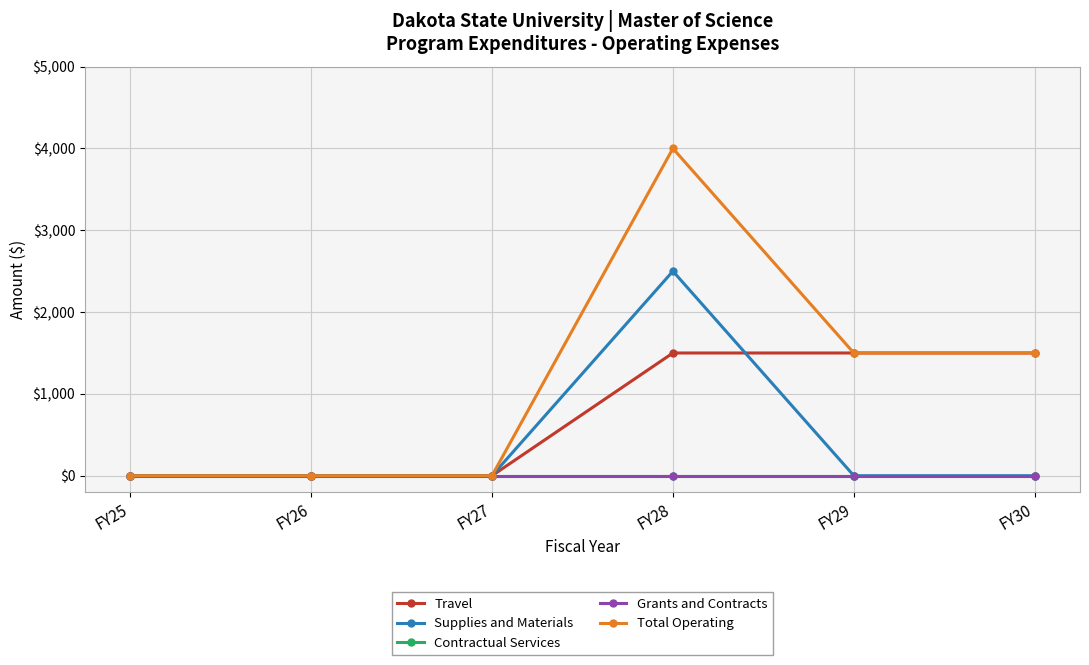

Is it true that Contractual Services equals 0 at FY26?

True